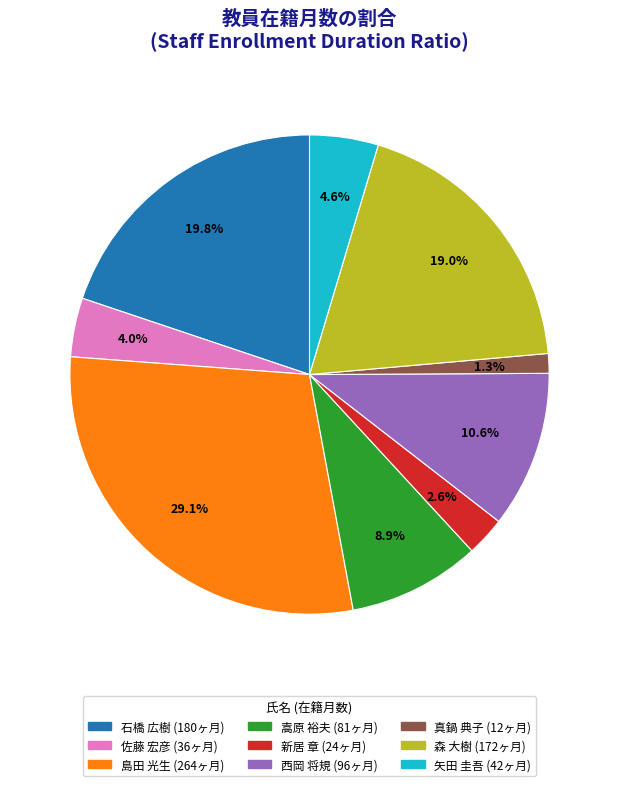

To the nearest percent, what is the average slice percentage?

11%